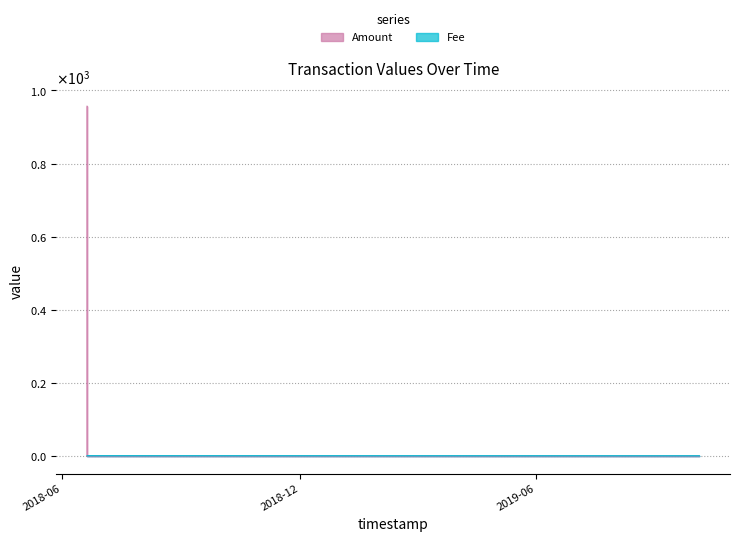

The value of Amount at 2018-06-20 01:29:30 is 1.0. True or false?

True